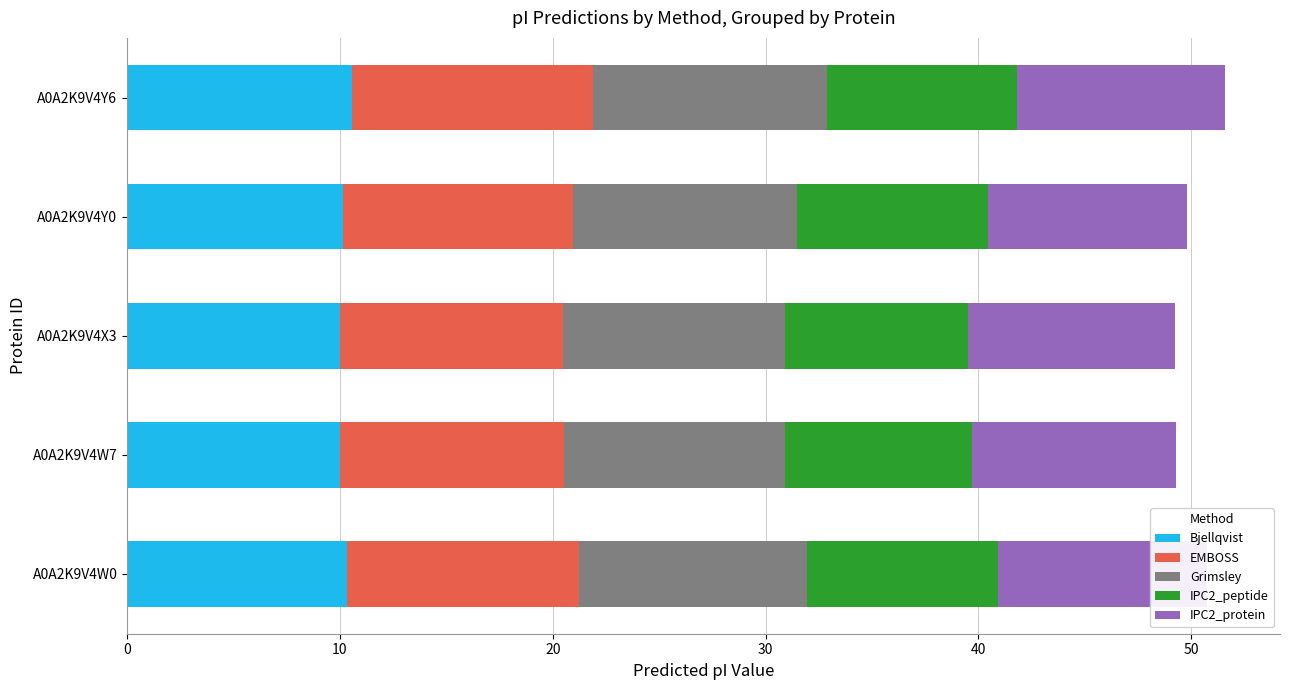

What is the value of the IPC2_protein bar at the 1st from the left?

9.8